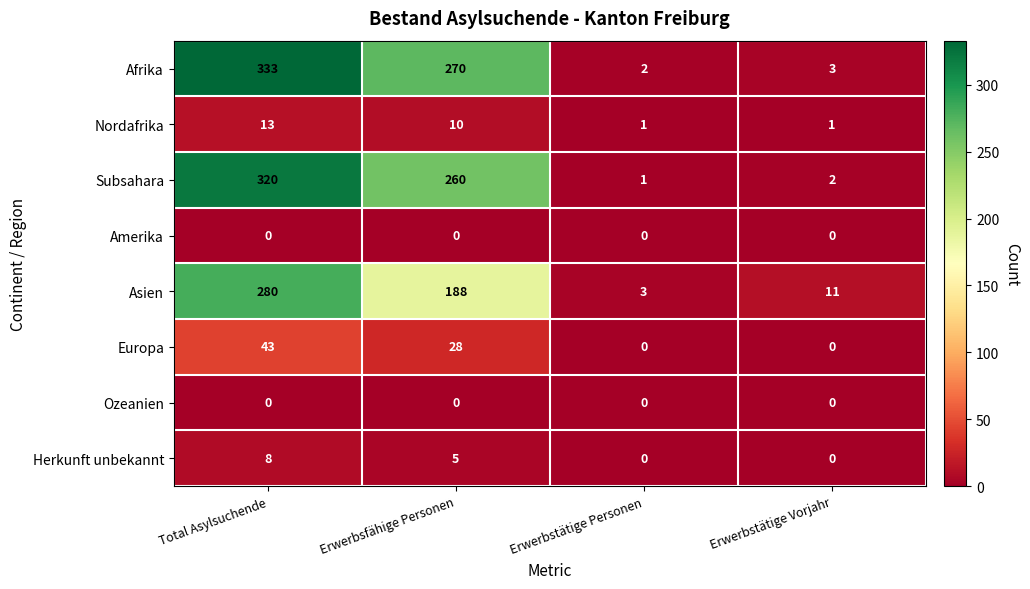

What is the maximum value for Subsahara?

320